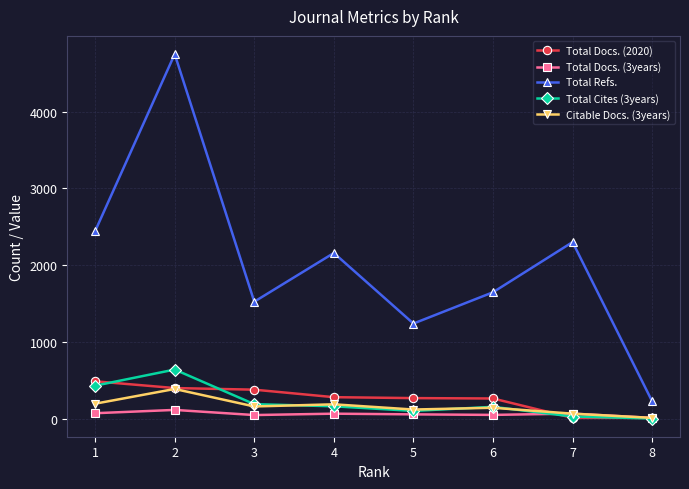

Is this an area chart (filled region under the line)?

No